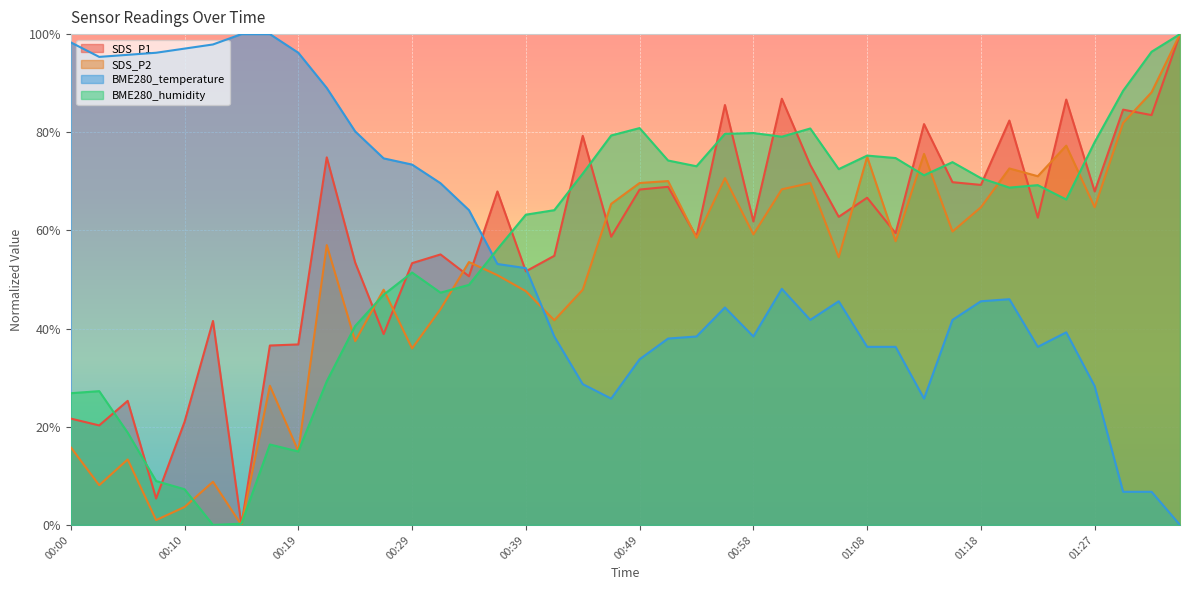

After their last crossing, which series has the higher values: BME280_humidity or SDS_P2?

BME280_humidity